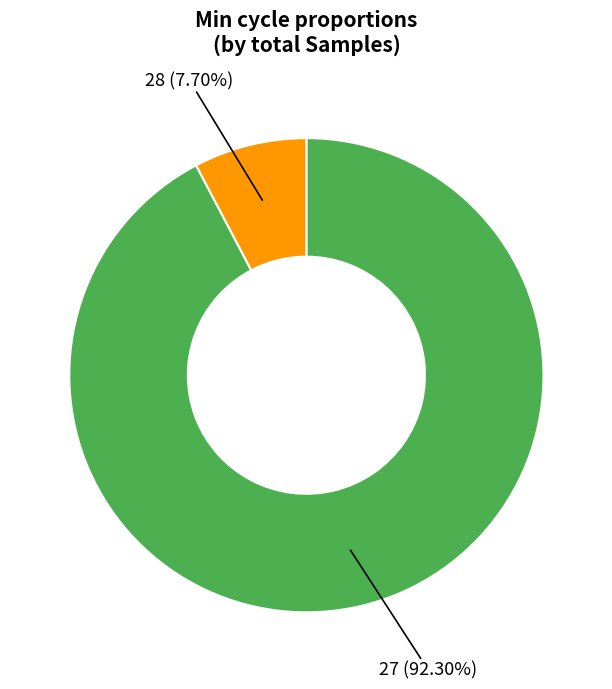

Does any single category account for the majority?

Yes